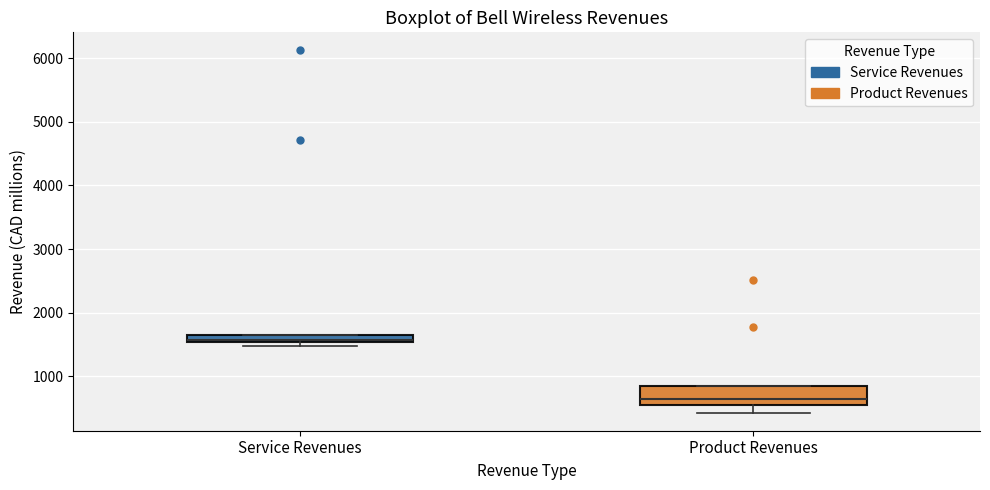

Which box is the tallest, from its lower edge to its upper edge?

Product Revenues